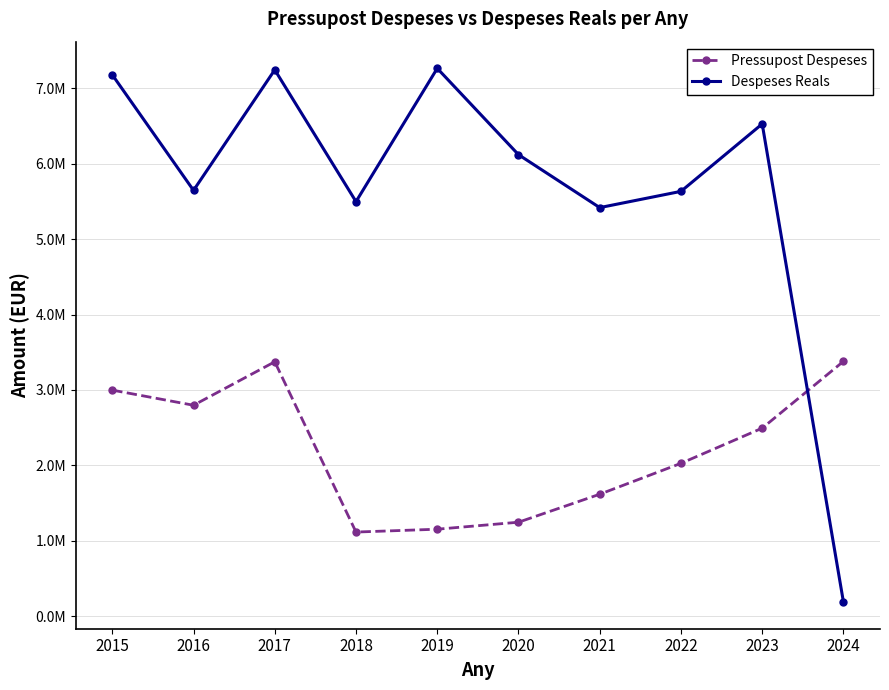

What are all the series names shown in the legend?

Pressupost Despeses, Despeses Reals